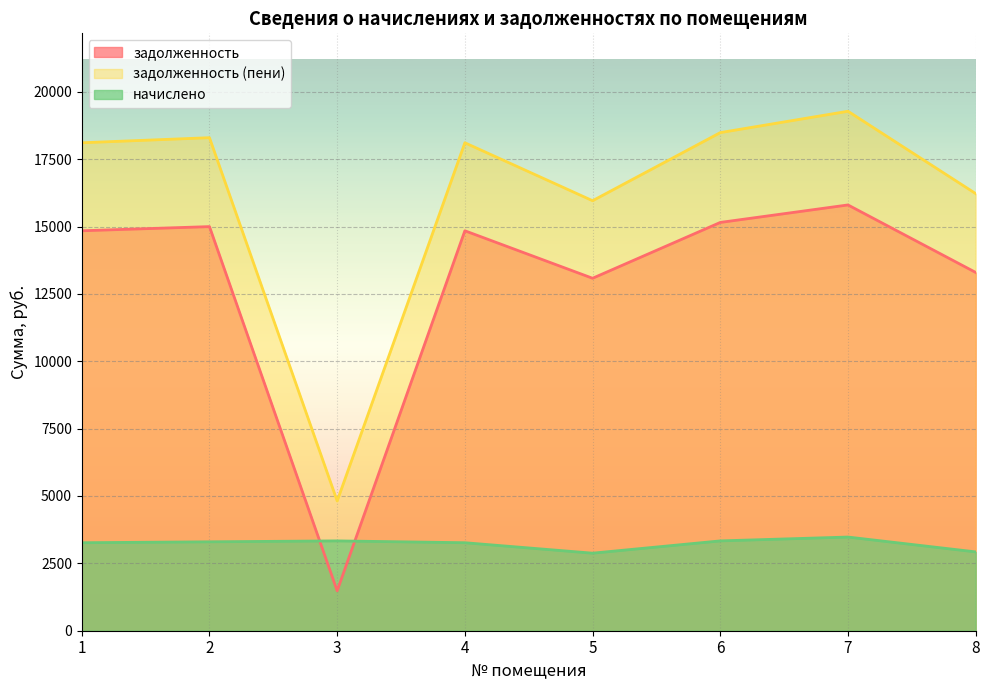

True or false: начислено and задолженность cross at least once.

True